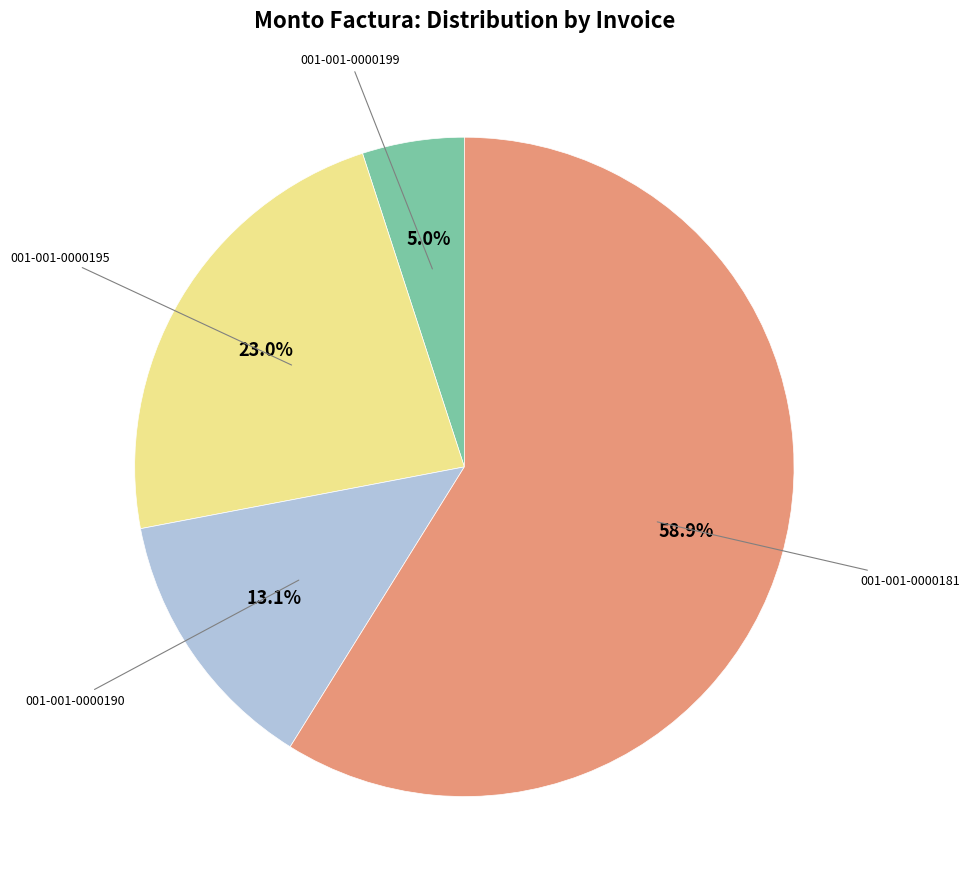

The 001-001-0000199 slice represents 1% of the pie. True or false?

False